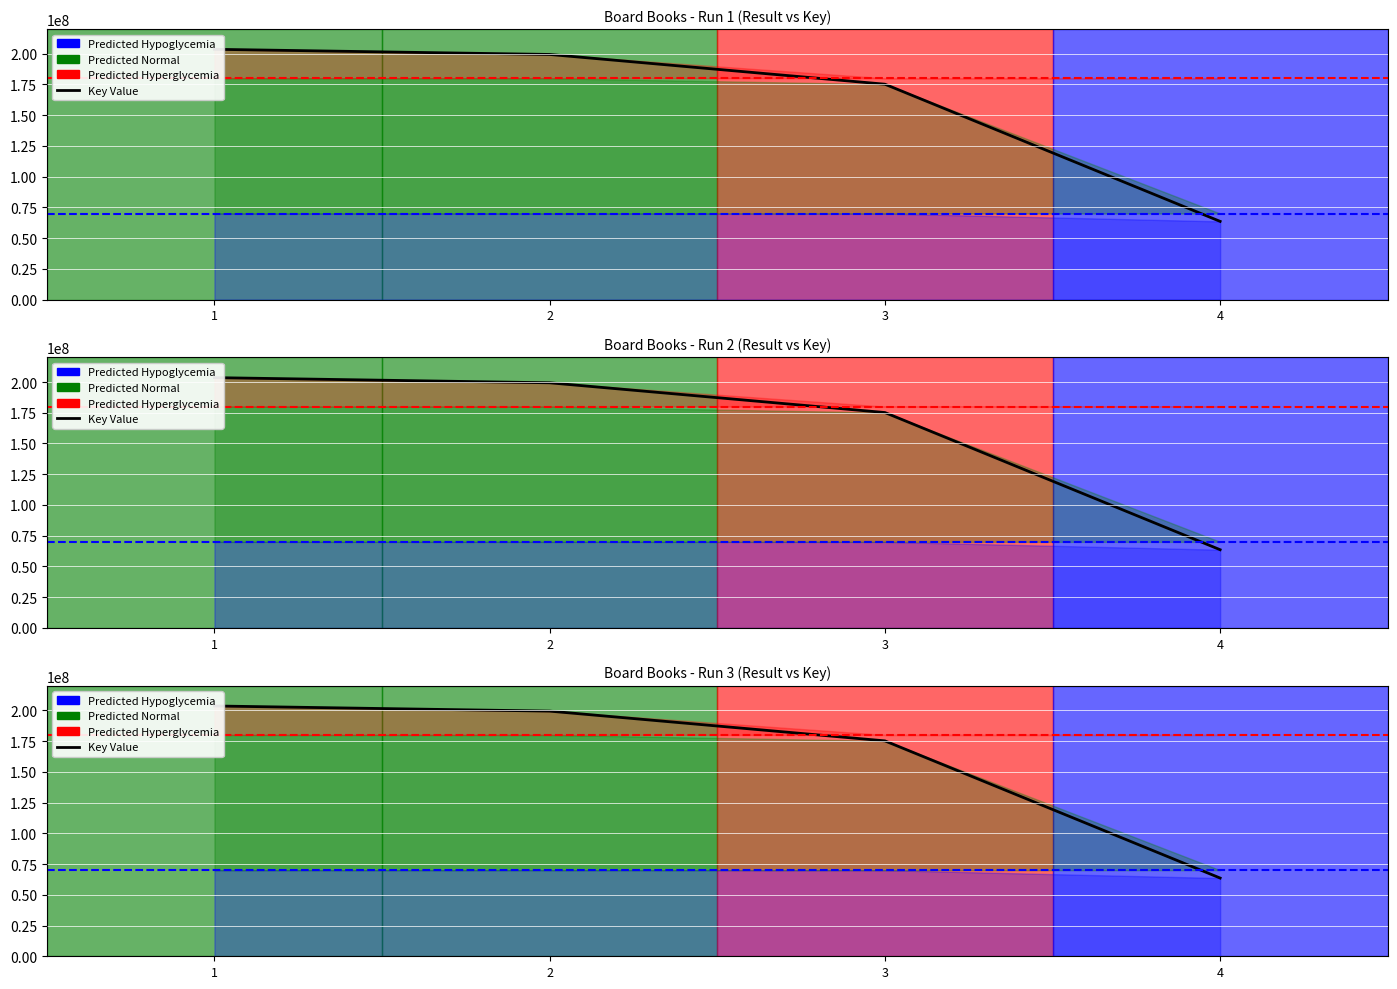

What is the average value?

160428052